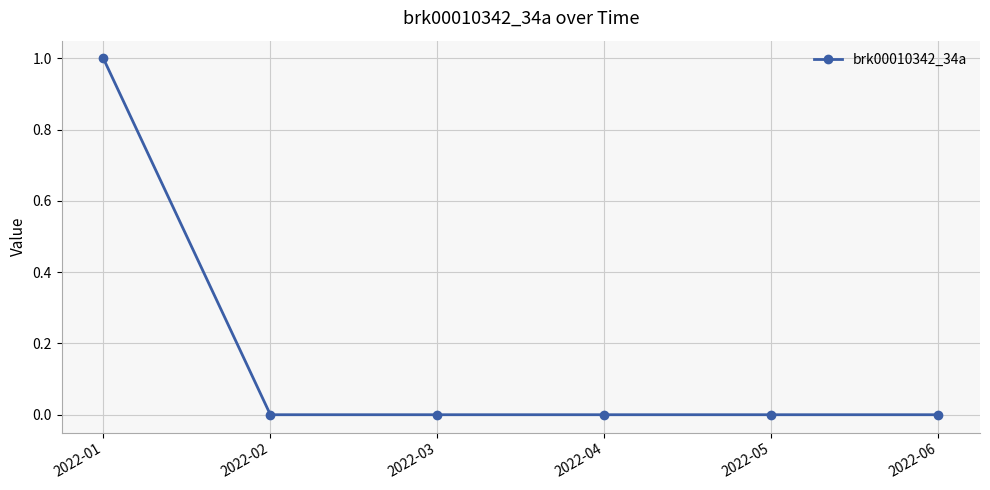

True or false: the data shows 0 at 2022-06.

True